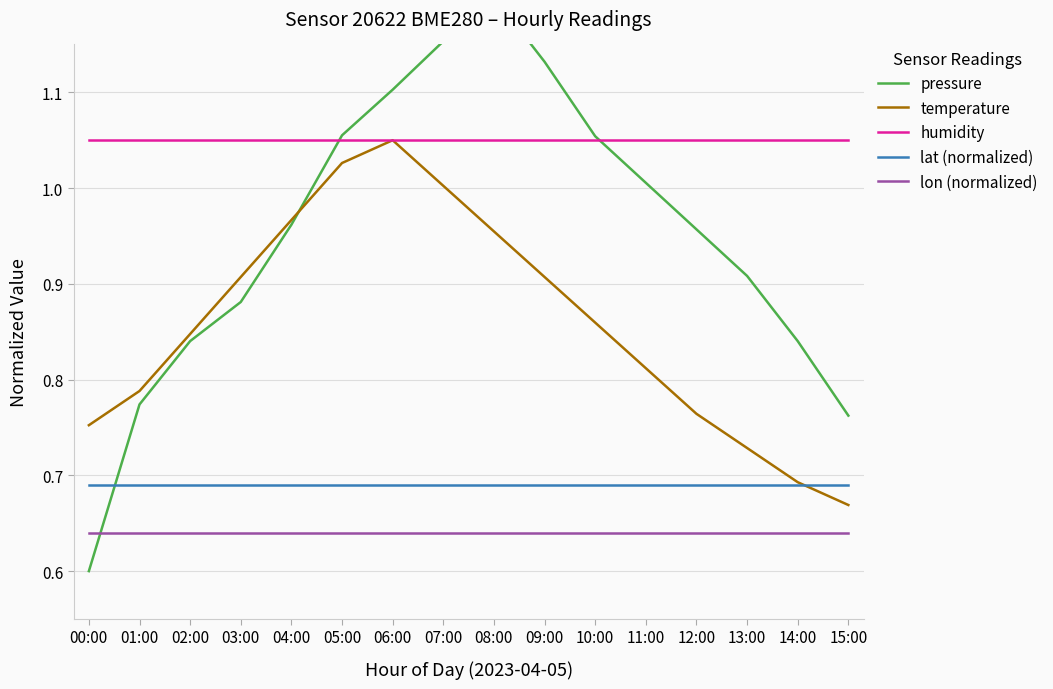

Between 12:00 and 14:00, which series saw the biggest shift?

pressure